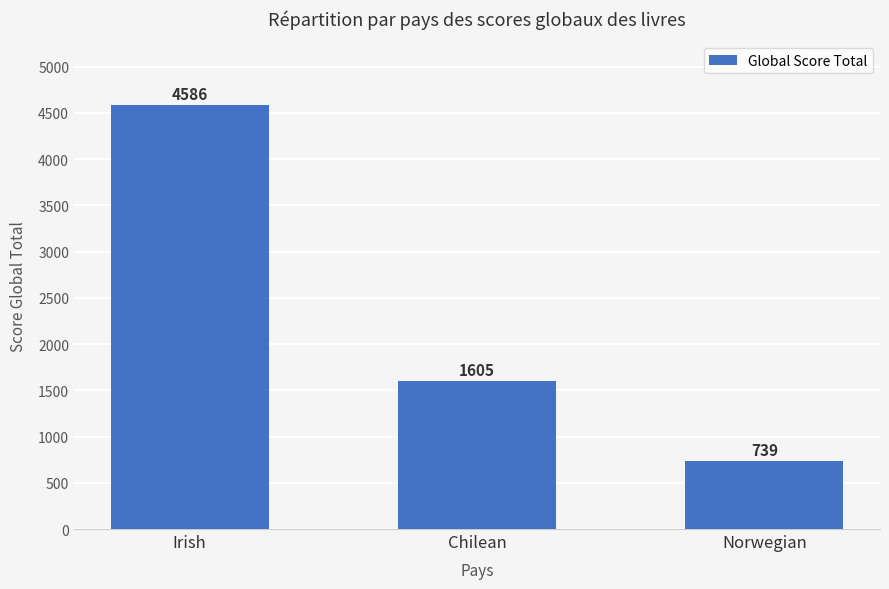

Rank the categories by value from highest to lowest.

Irish, Chilean, Norwegian